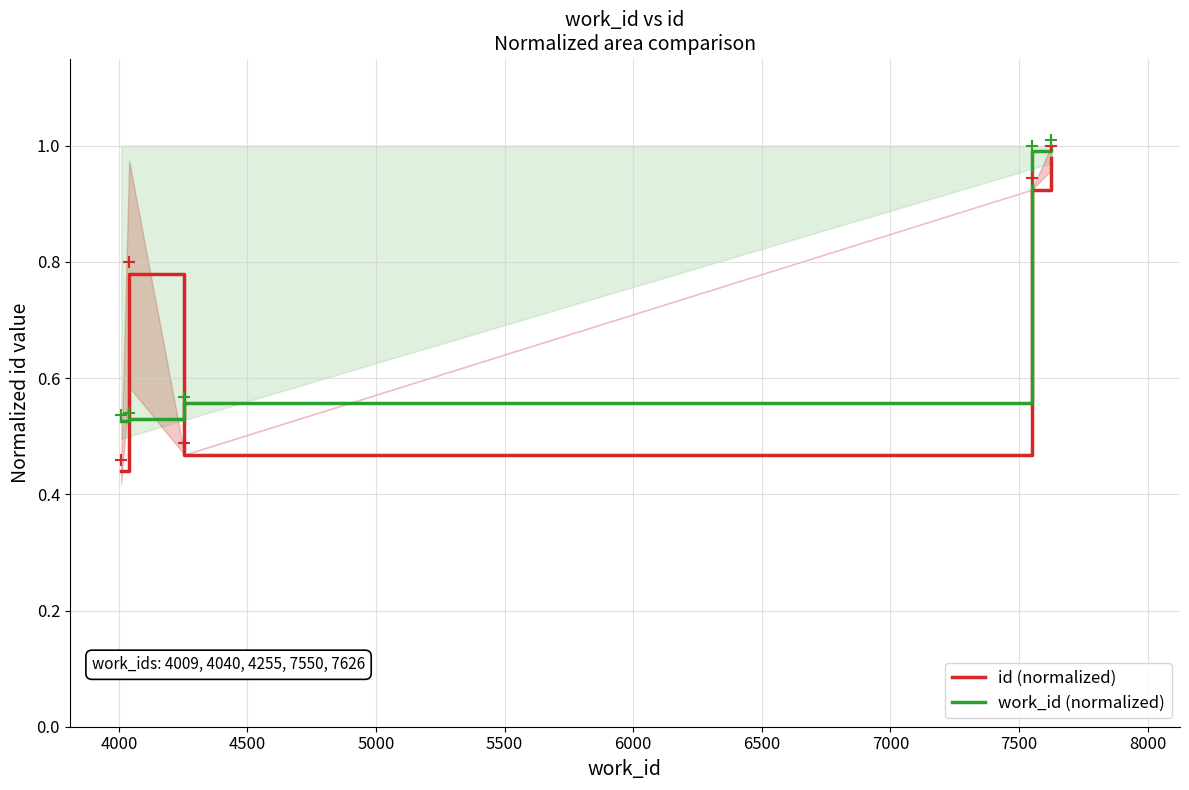

True or false: work_id (normalized) and id (normalized) cross at least once.

True